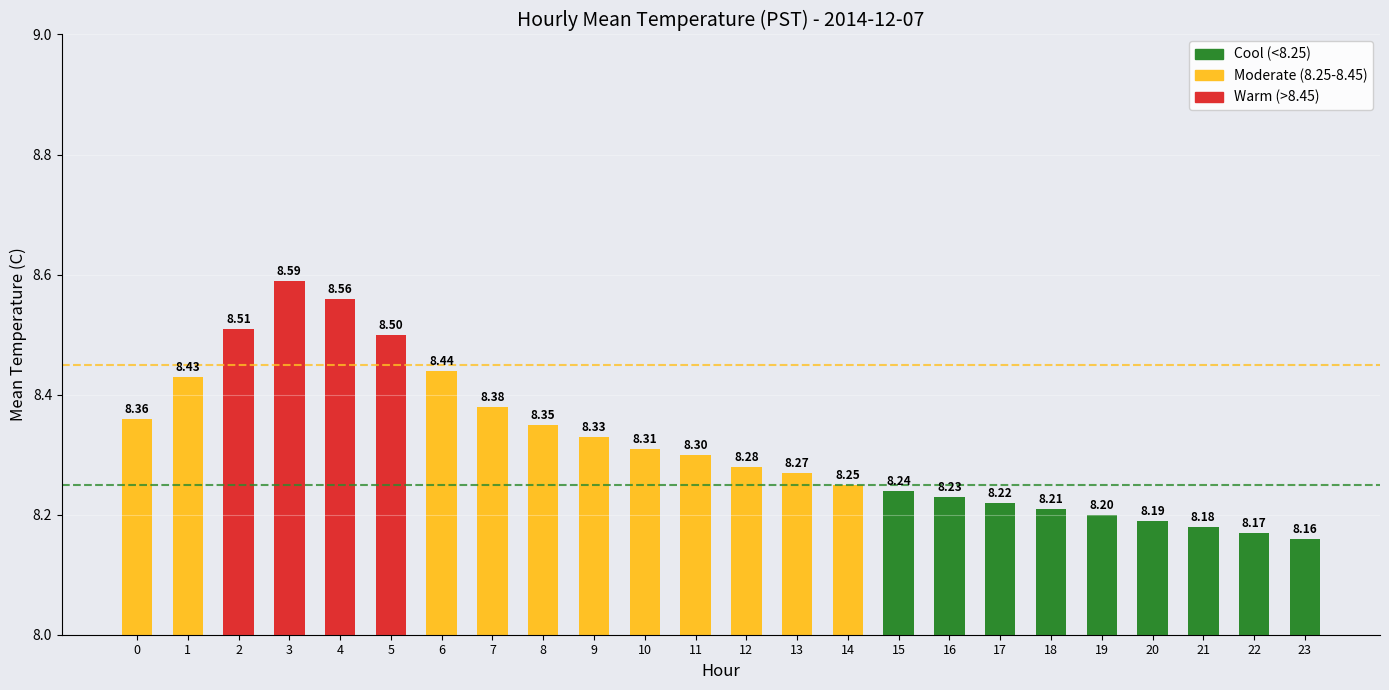

Which has a higher value, 20 or 18?

18